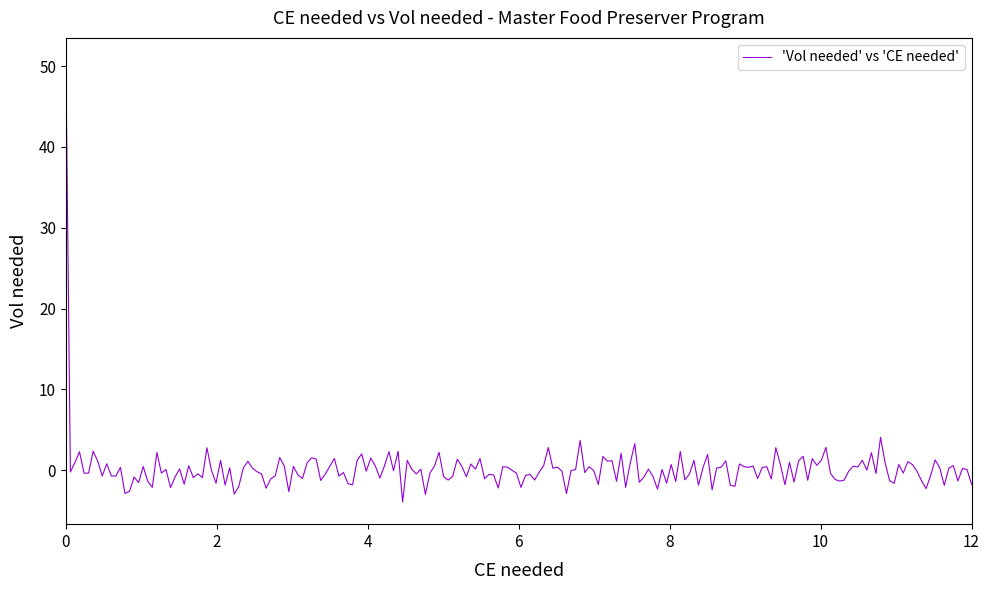

What is the smallest value displayed?

-3.9